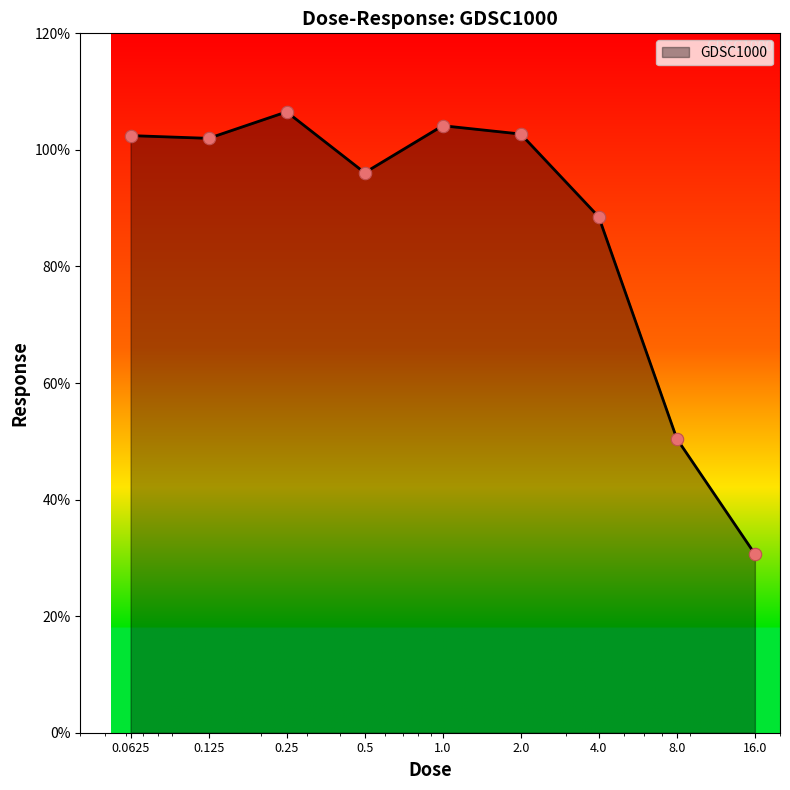

What is the difference between the maximum and minimum values?

75.9